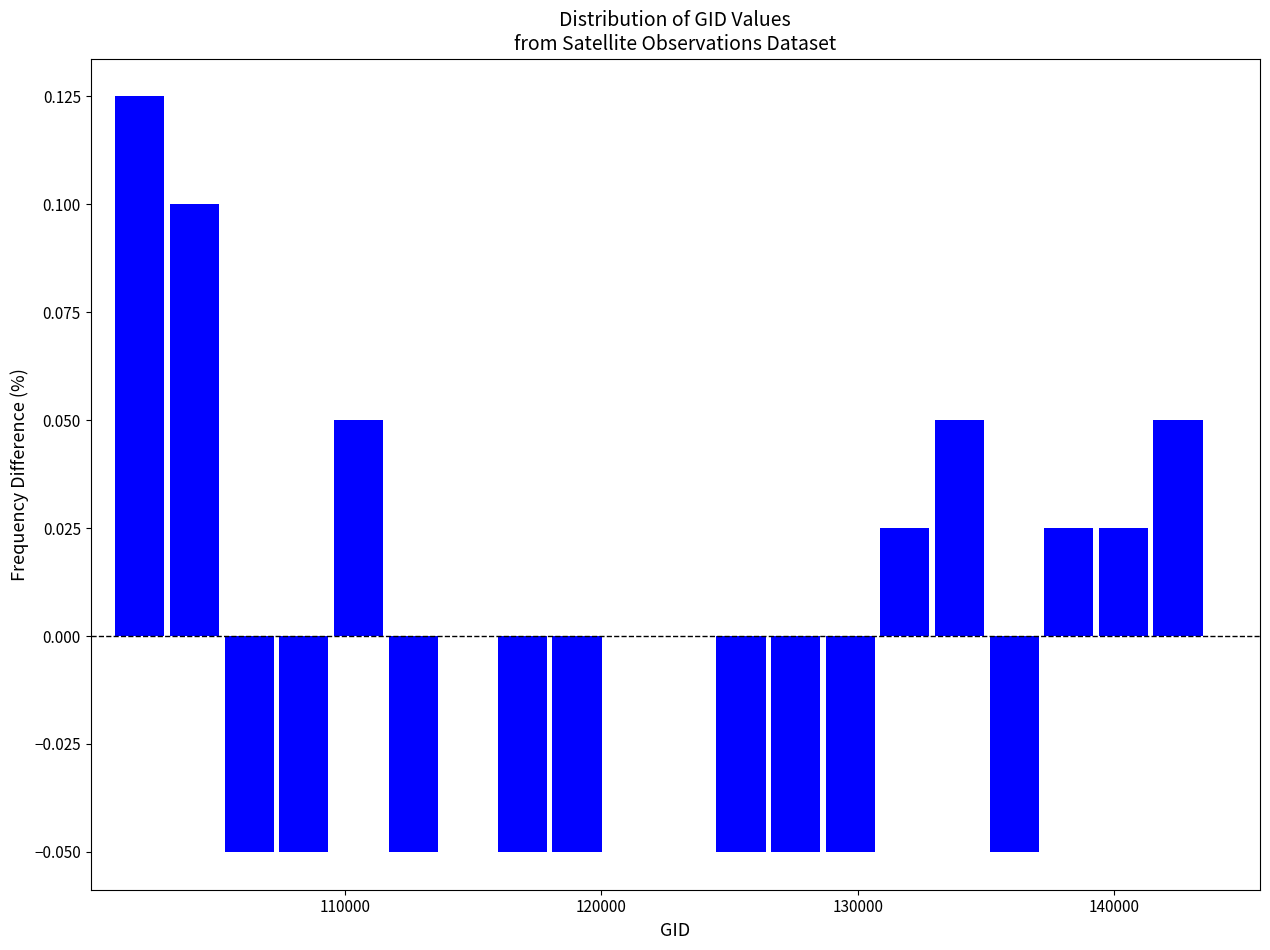

Around what value on the x-axis is the tallest bar? Give the approximate position of its centre, as read against the axis.

102000